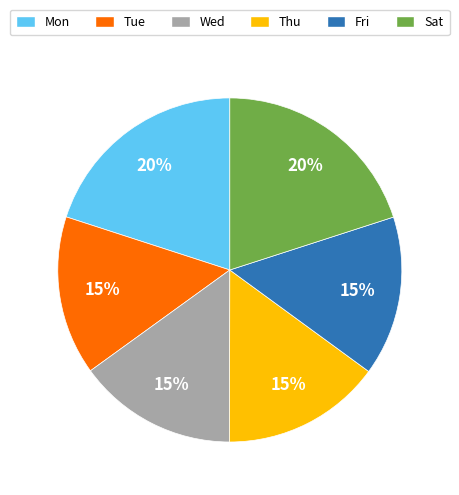

How many slices are in this pie chart?

6